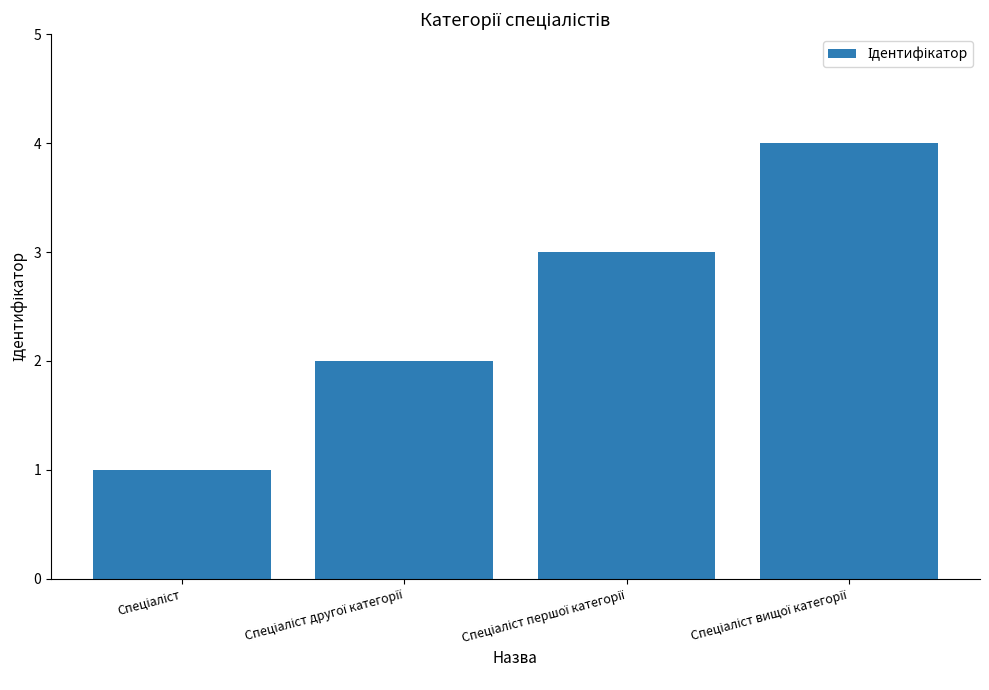

What is the sum of all values?

10